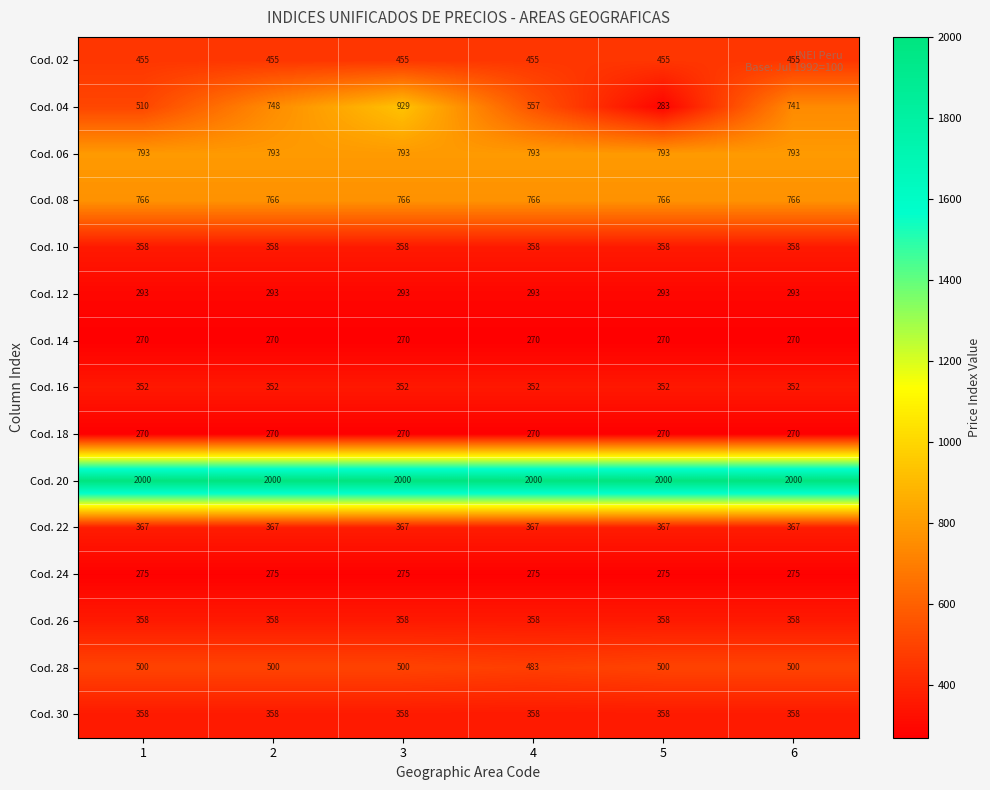

What is the difference between the highest and lowest values at 2?

1730